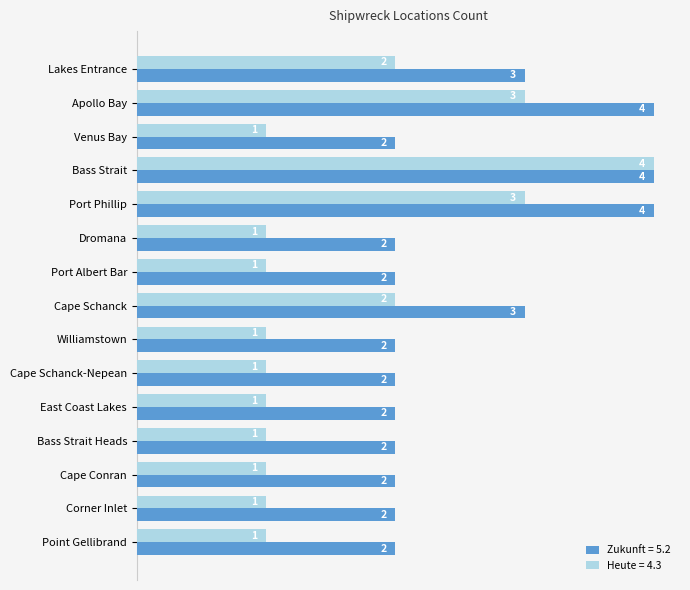

Count the number of data series in this chart.

2